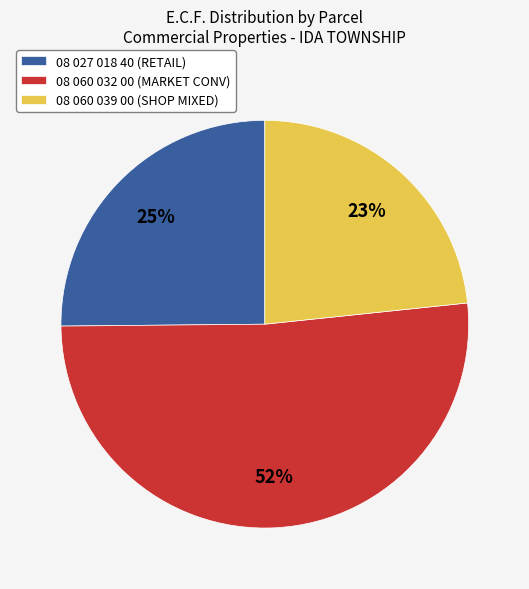

Rank the categories by value from lowest to highest.

08 060 039 00 (SHOP MIXED), 08 027 018 40 (RETAIL), 08 060 032 00 (MARKET CONV)